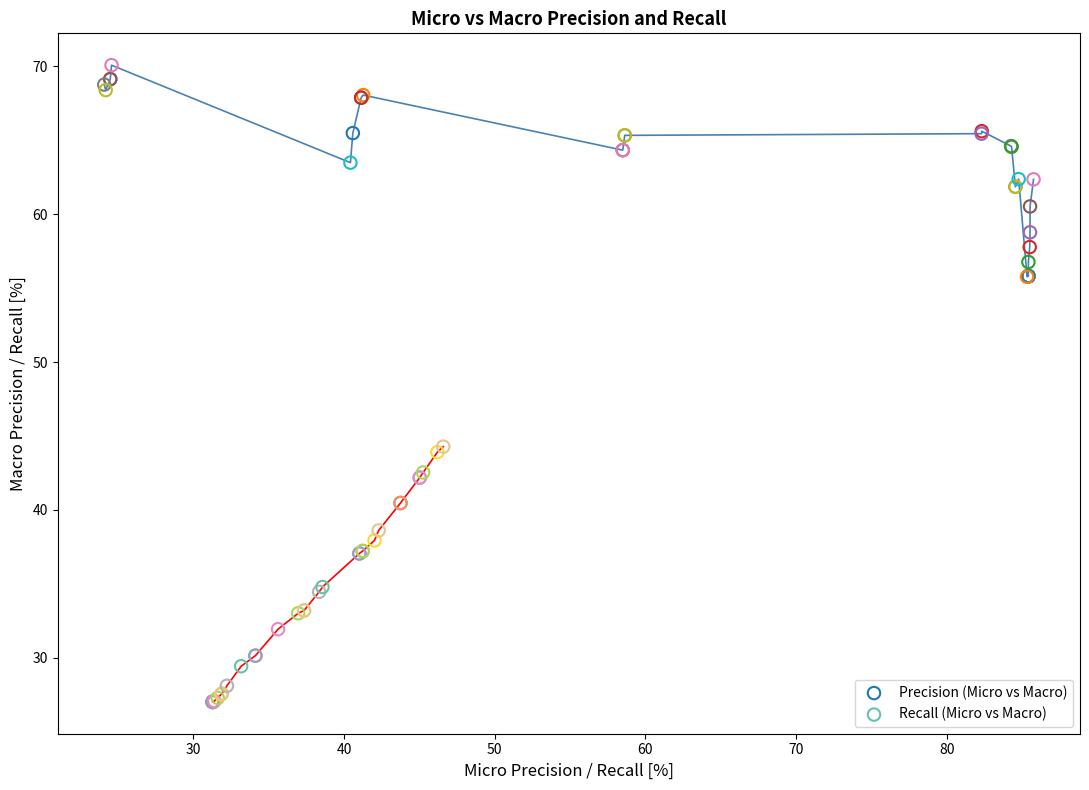

Which series has the largest Y range (max minus min)?

Recall (Micro vs Macro)